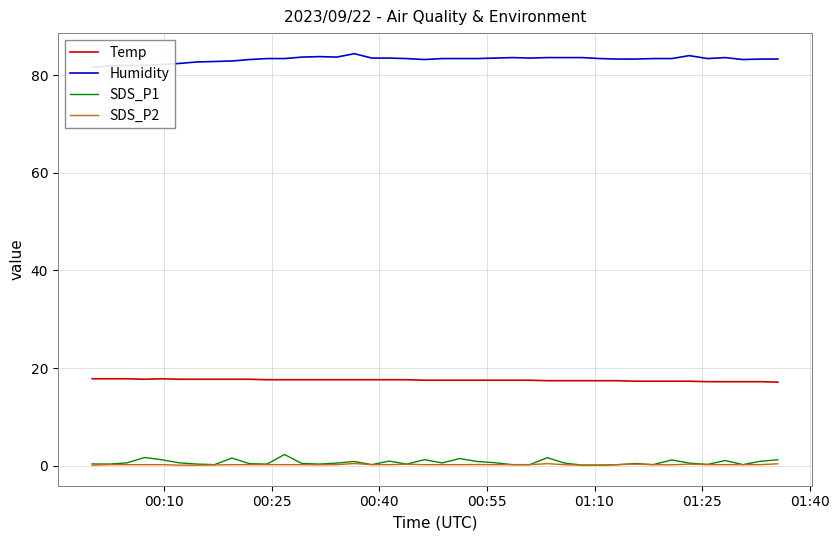

True or false: Temp and SDS_P2 intersect in this chart.

False